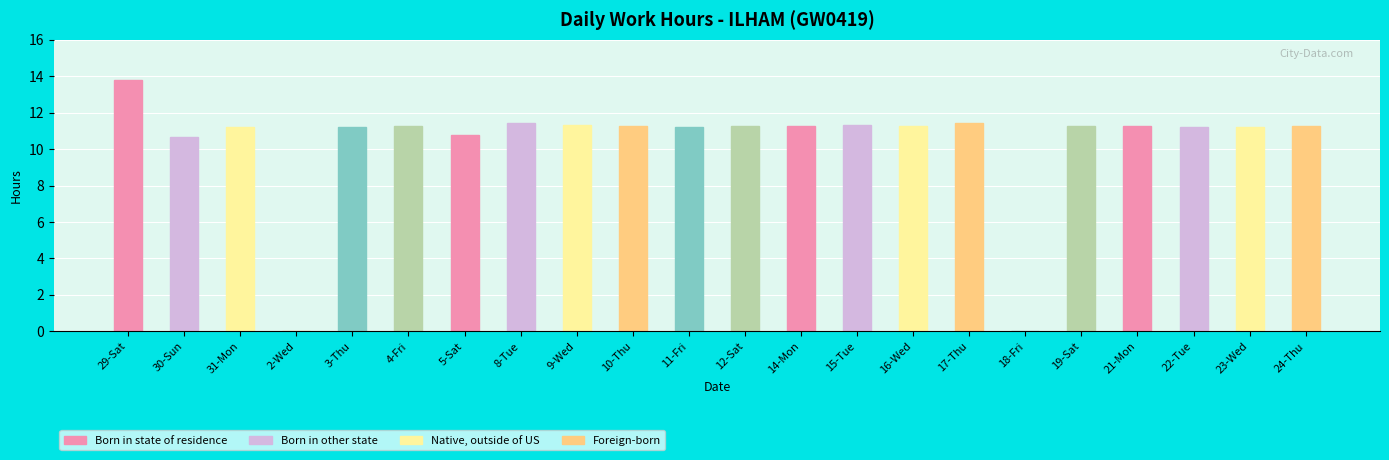

Which label corresponds to the largest value in the chart?

29-Sat